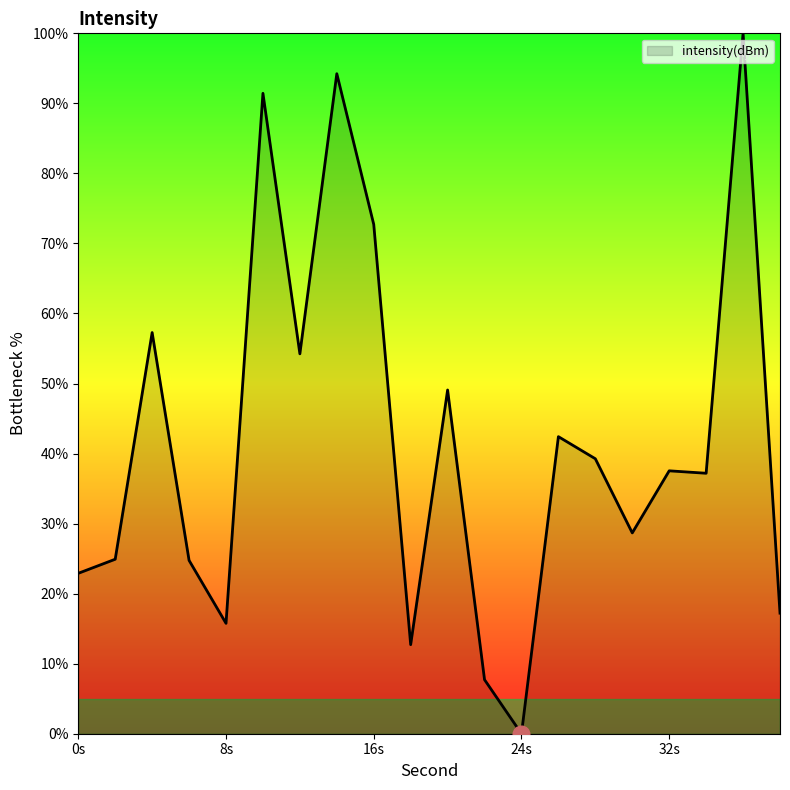

What is the maximum value shown in the chart?

100.0